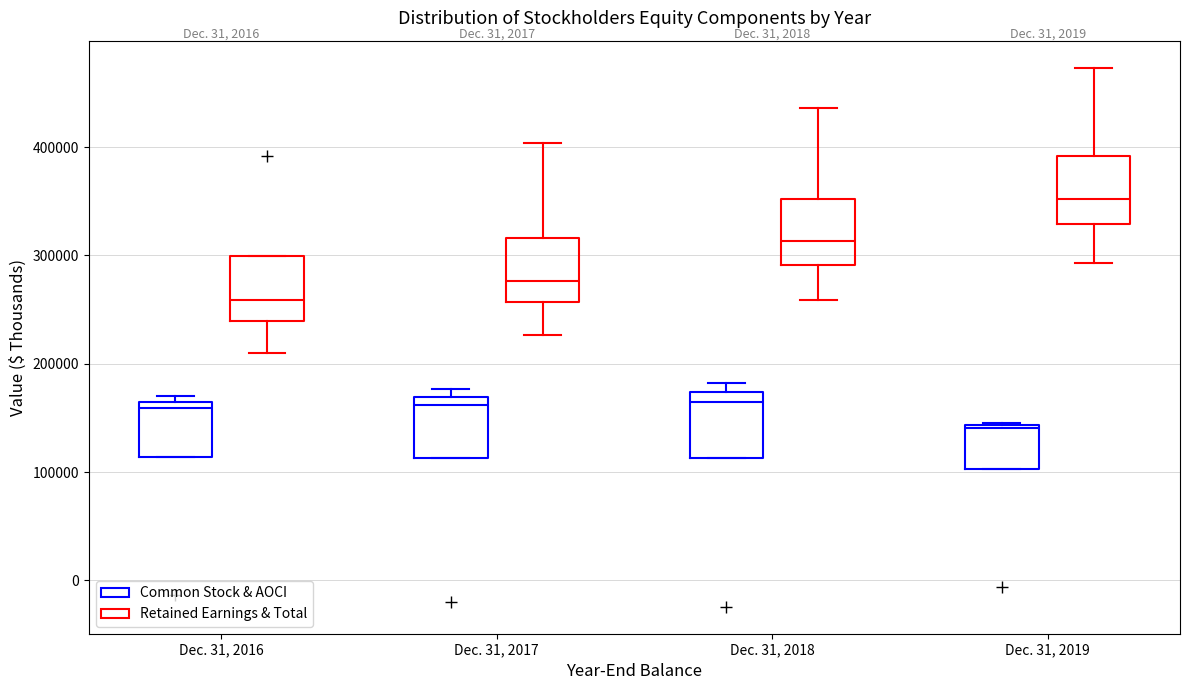

Reading left to right, transcribe this box plot: for each box, give where its median line is, the range the box spans, and where its two whiskers end, as read against the y-axis. The values are not printed on the chart, so give them approximately, as read against the axis.

Dec. 31, 2016 (Common Stock & AOCI): median 160000 (just below the box's upper edge), box 110000 to 160000, whiskers 110000 to 170000
Dec. 31, 2016 (Retained Earnings & Total): median 260000, box 240000 to 300000, whiskers 210000 to 300000
Dec. 31, 2017 (Common Stock & AOCI): median 160000, box 110000 to 170000, whiskers 110000 to 180000
Dec. 31, 2017 (Retained Earnings & Total): median 280000, box 260000 to 320000, whiskers 230000 to 400000
Dec. 31, 2018 (Common Stock & AOCI): median 160000, box 110000 to 170000, whiskers 110000 to 180000
Dec. 31, 2018 (Retained Earnings & Total): median 310000, box 290000 to 350000, whiskers 260000 to 440000
Dec. 31, 2019 (Common Stock & AOCI): median 140000, box 100000 to 140000, whiskers 100000 to 150000
Dec. 31, 2019 (Retained Earnings & Total): median 350000, box 330000 to 390000, whiskers 290000 to 470000